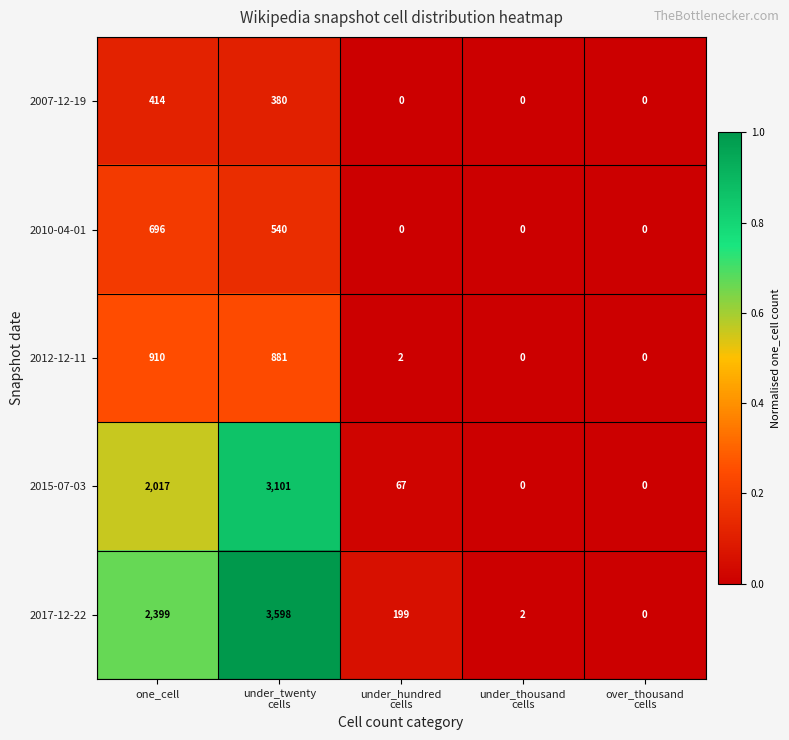

What is the maximum value for 2015-07-03?

3101